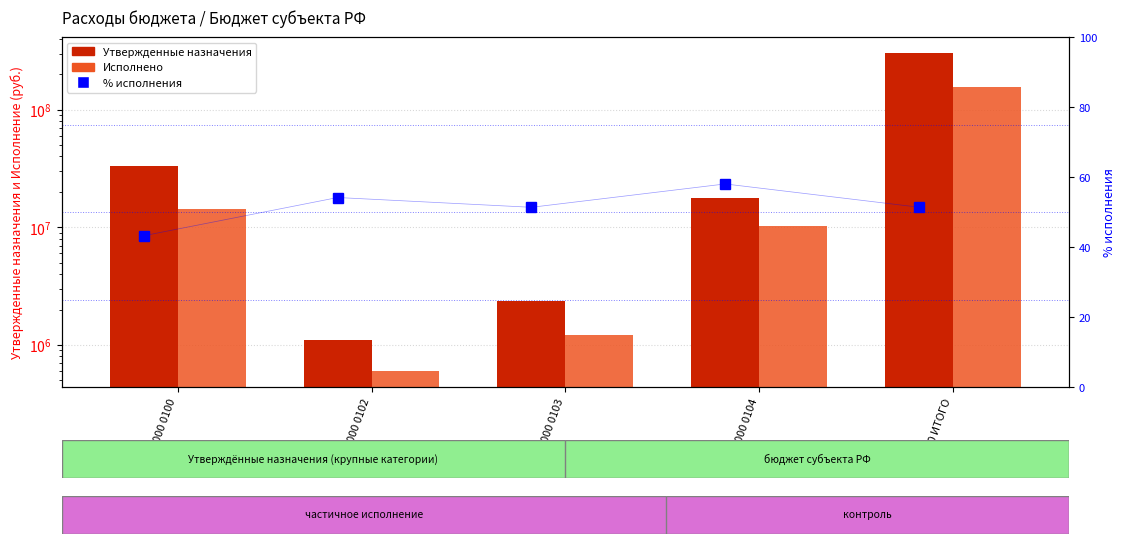

True or false: Утвержденные назначения has a value of 1108000.0 at 000 0102.

True